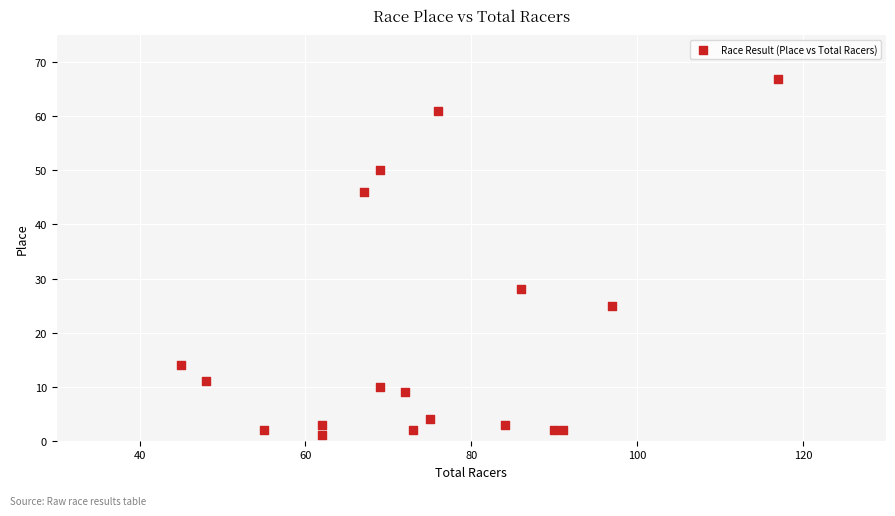

What is the range of Y values (max minus min)?

66